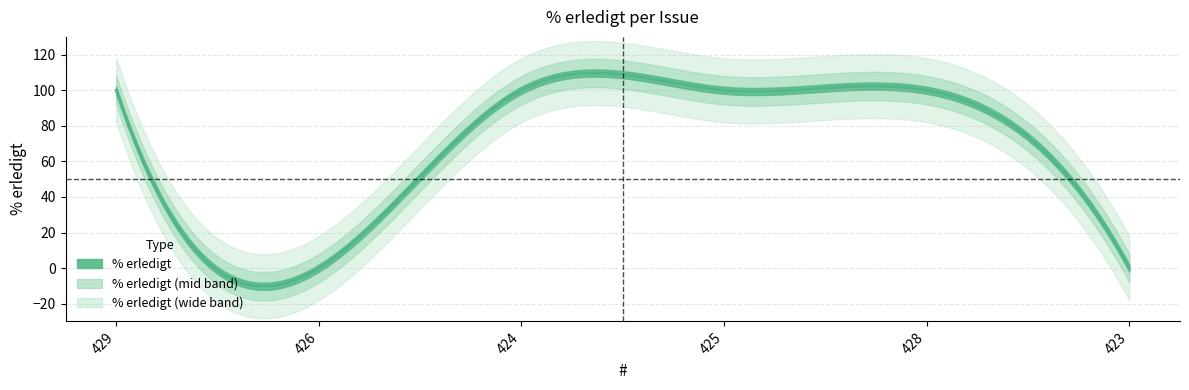

What value does the data have at 429?

100